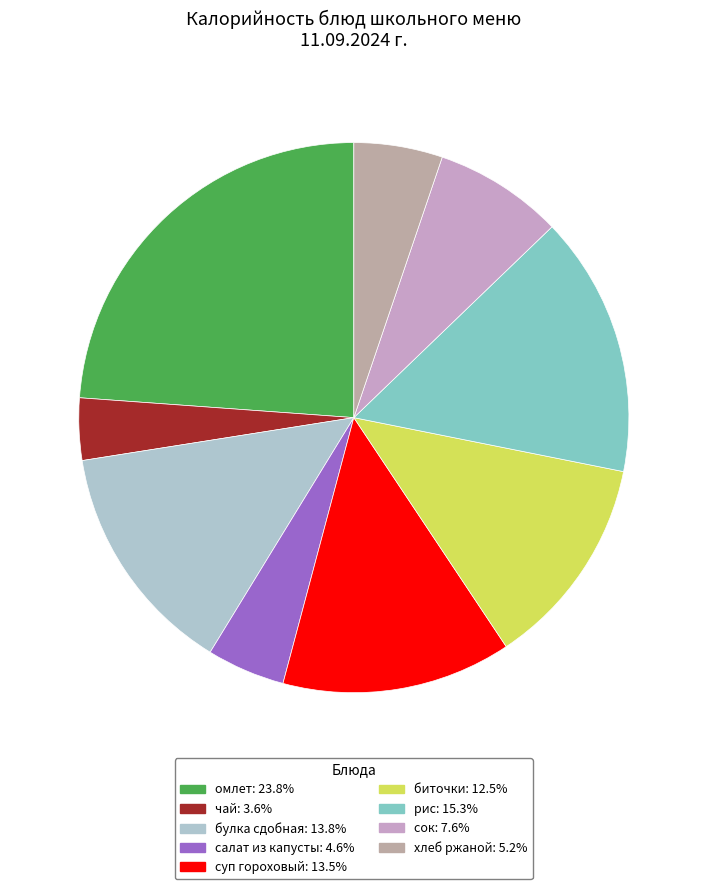

How many segments does this pie chart have?

9